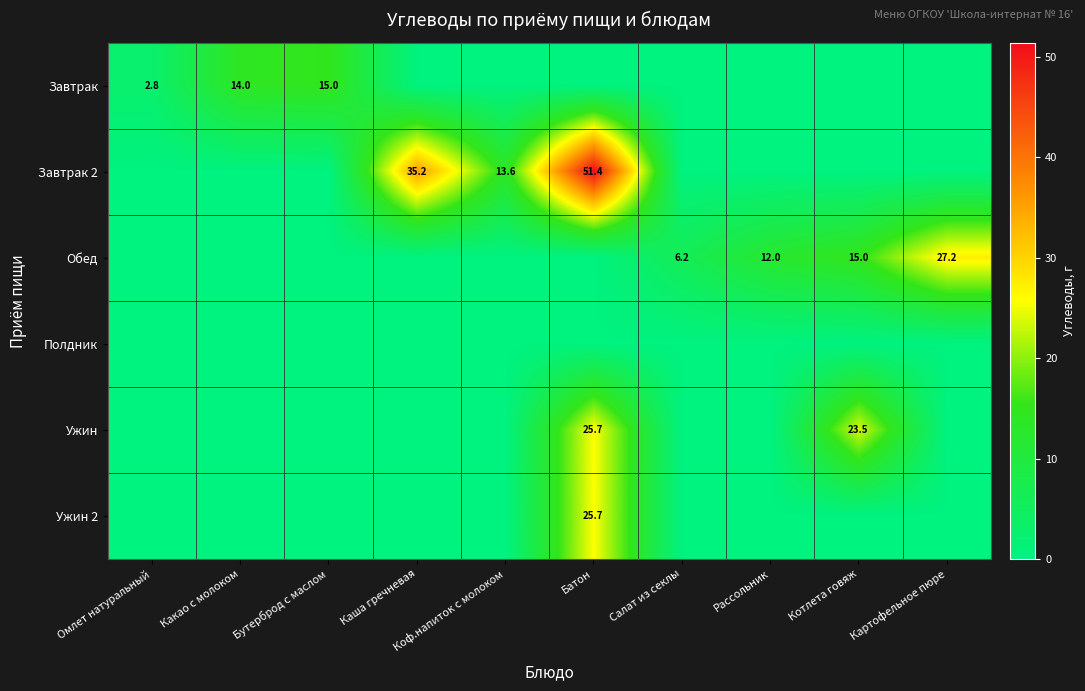

True or false: Обед has a value of 9.9 at Салат из секлы.

False